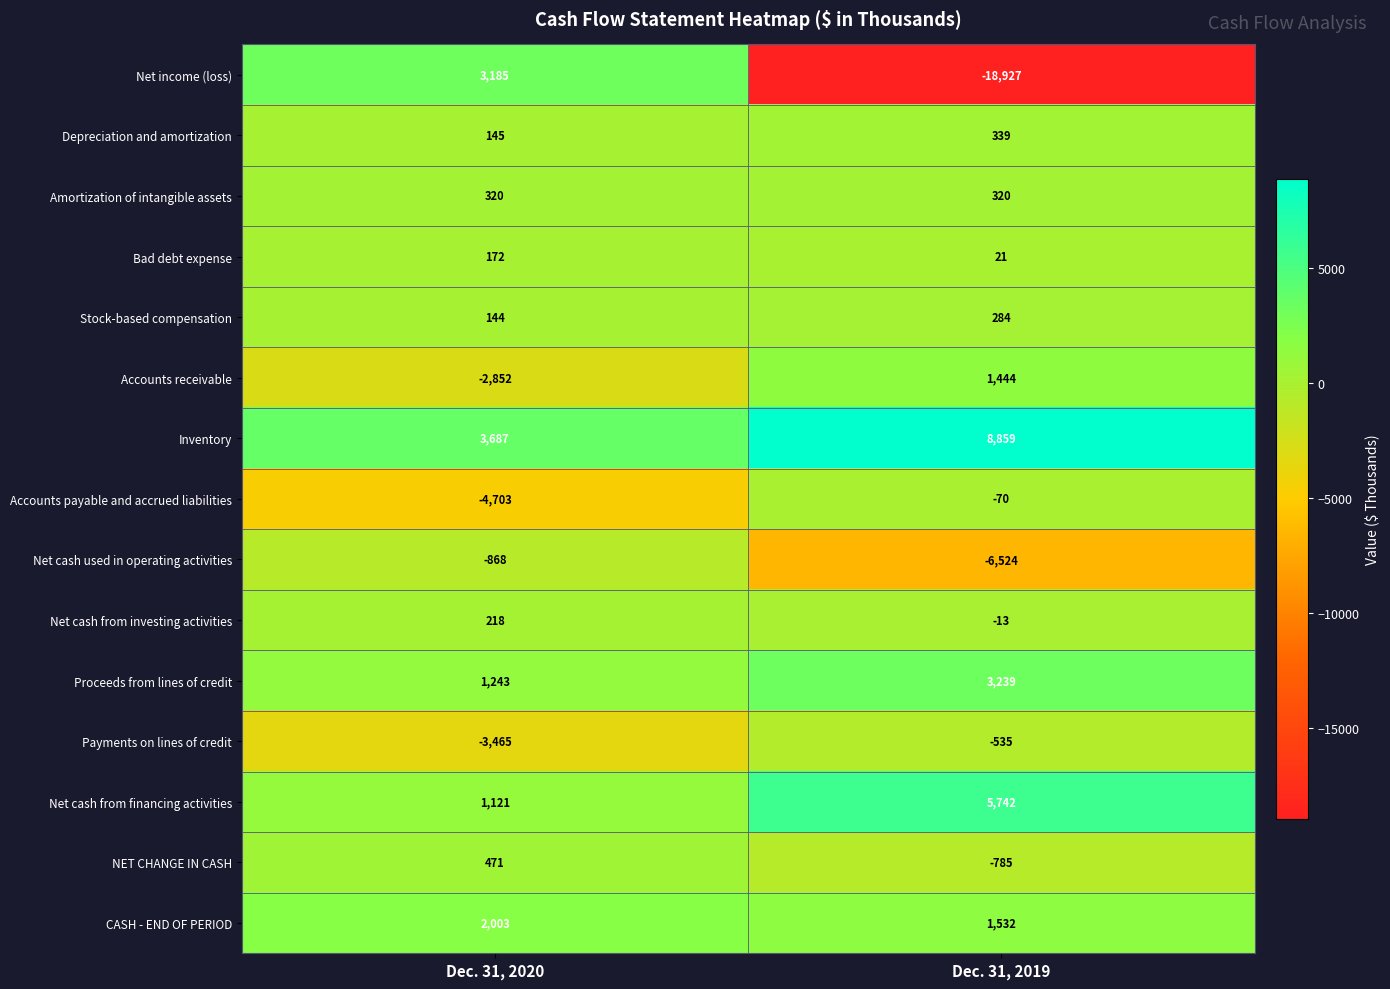

What is the sum of all Payments on lines of credit values?

-4000